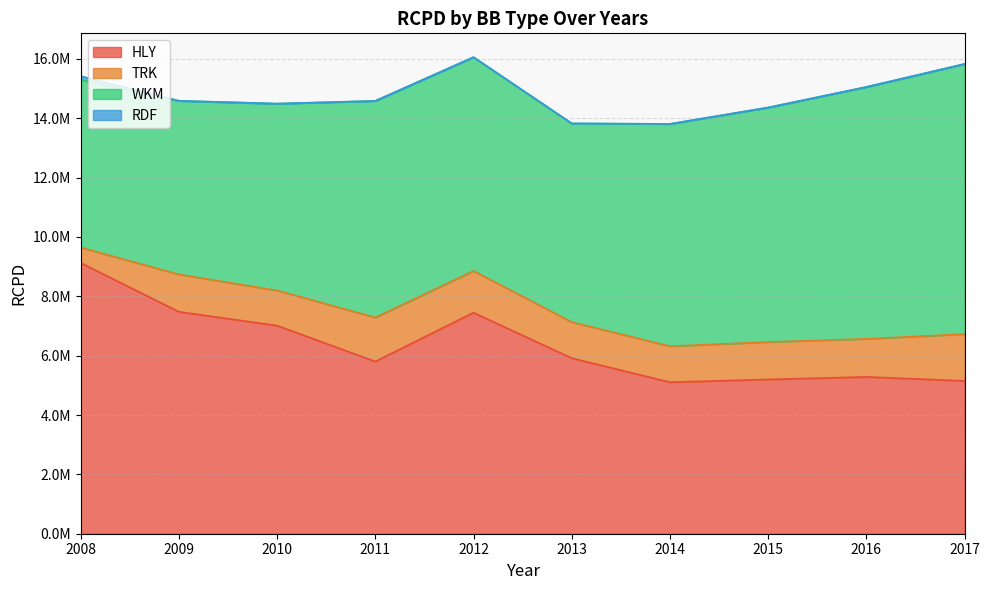

Which category has the highest value in the HLY series?

2008